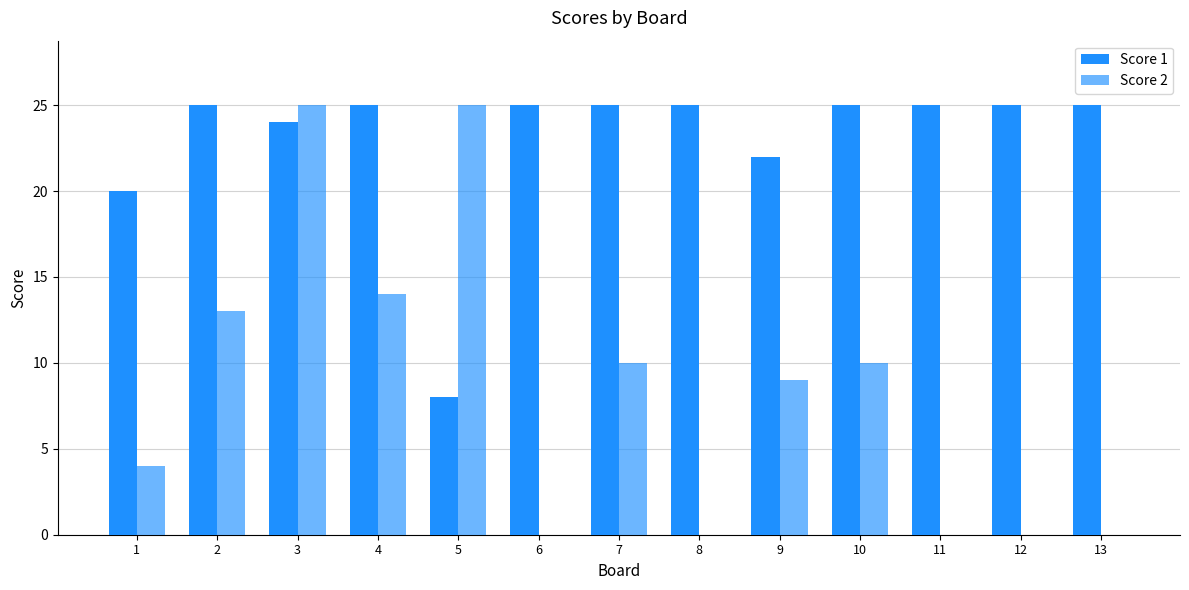

Does the chart contain stacked bars?

No